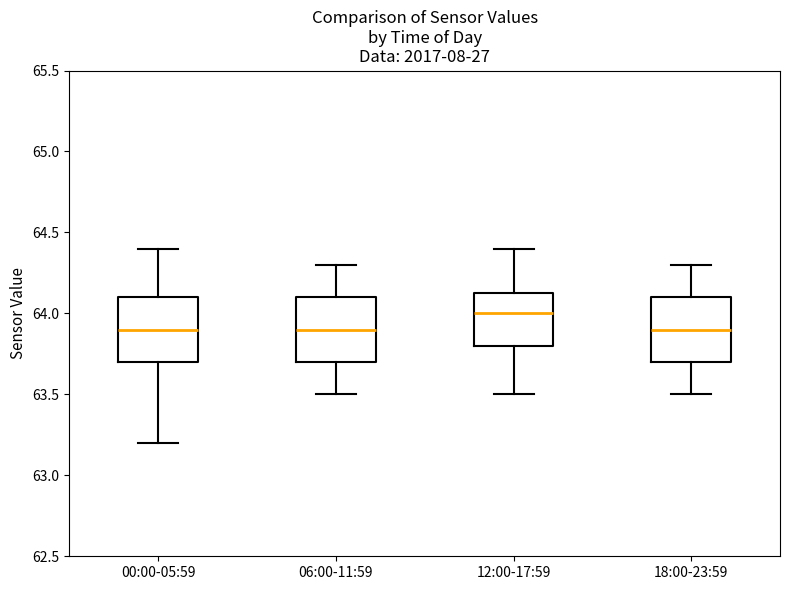

Which box's median line is the highest?

12:00-17:59